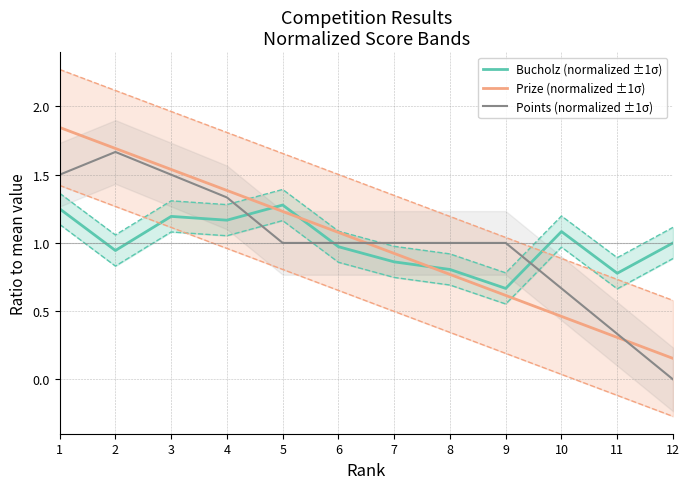

Between 3 and 7, which is larger?

3